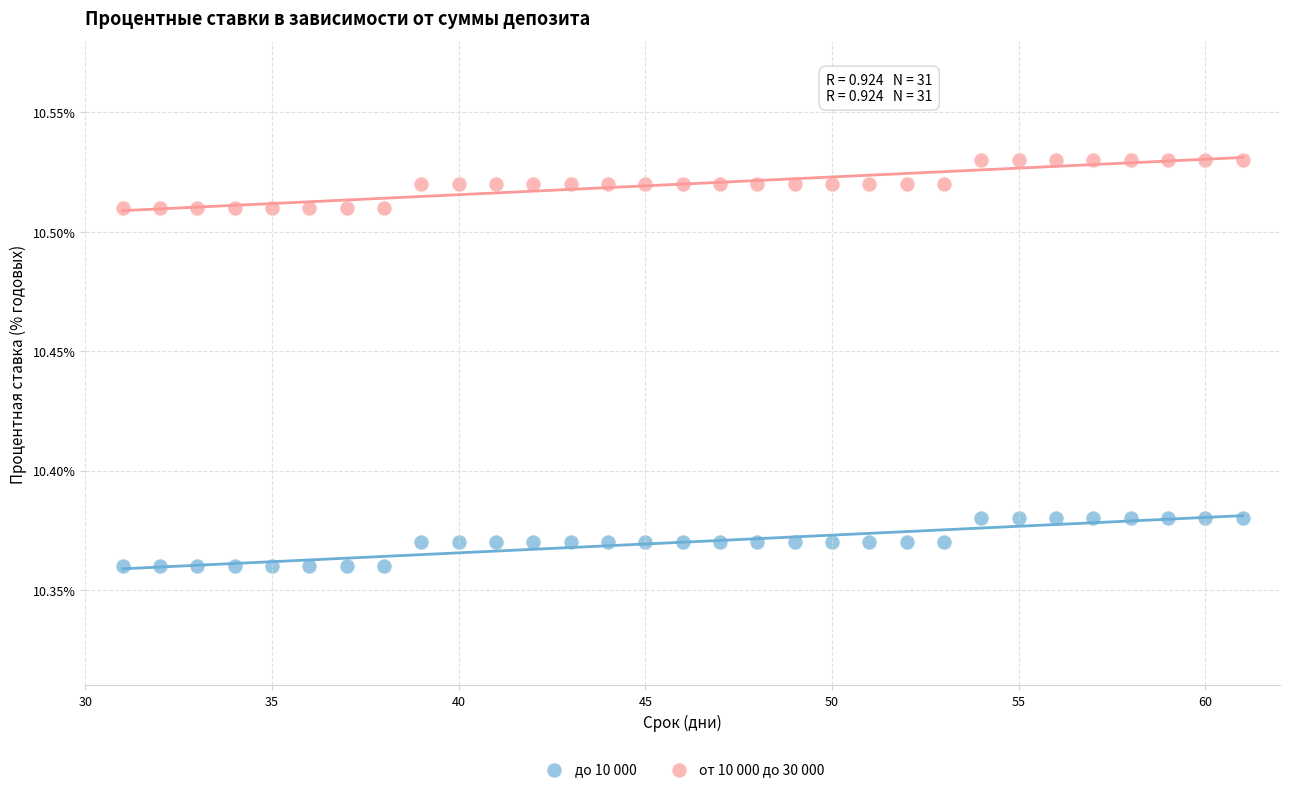

Which series contains the lowest Y value?

до 10 000